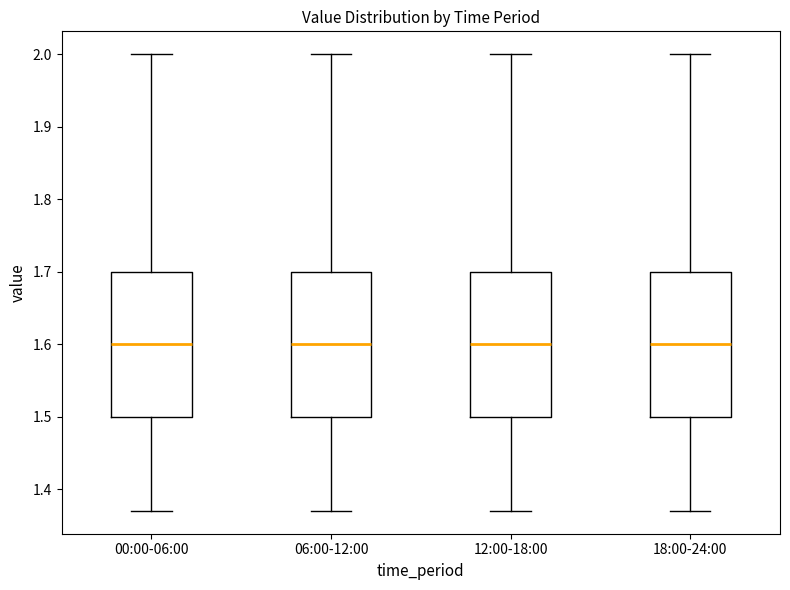

Reading left to right, read every box against the y-axis: the position of its median line, the range the box covers, and the ends of its whiskers. The values are not printed on the chart, so give them approximately, as read against the axis.

00:00-06:00: median 1.60, box 1.50 to 1.70, whiskers 1.37 to 2.00
06:00-12:00: median 1.60, box 1.50 to 1.70, whiskers 1.37 to 2.00
12:00-18:00: median 1.60, box 1.50 to 1.70, whiskers 1.37 to 2.00
18:00-24:00: median 1.60, box 1.50 to 1.70, whiskers 1.37 to 2.00